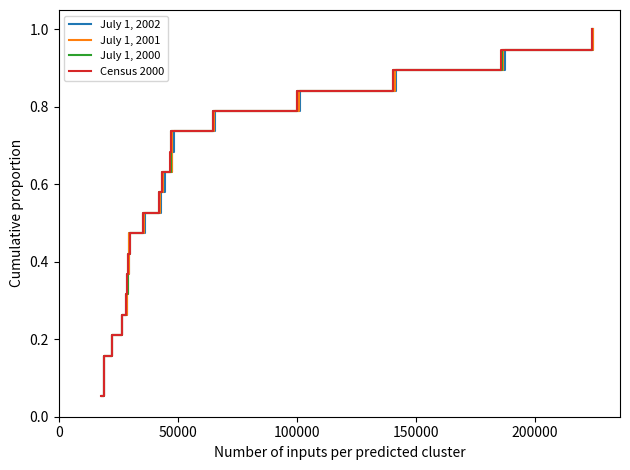

What is the highest value of the July 1, 2002 series?

1.0